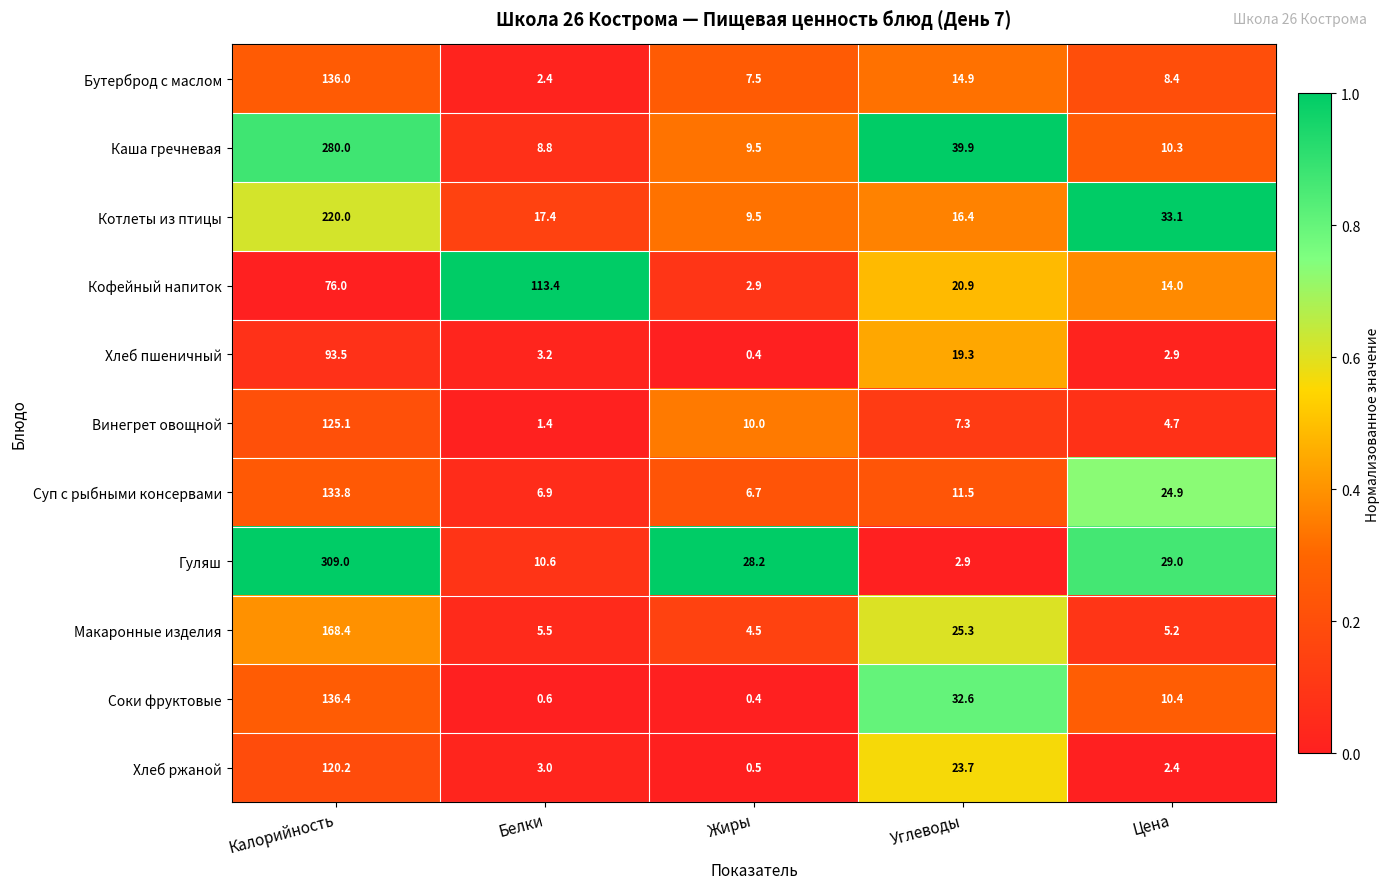

Is it true that Кофейный напиток equals 20.9 at Цена?

False